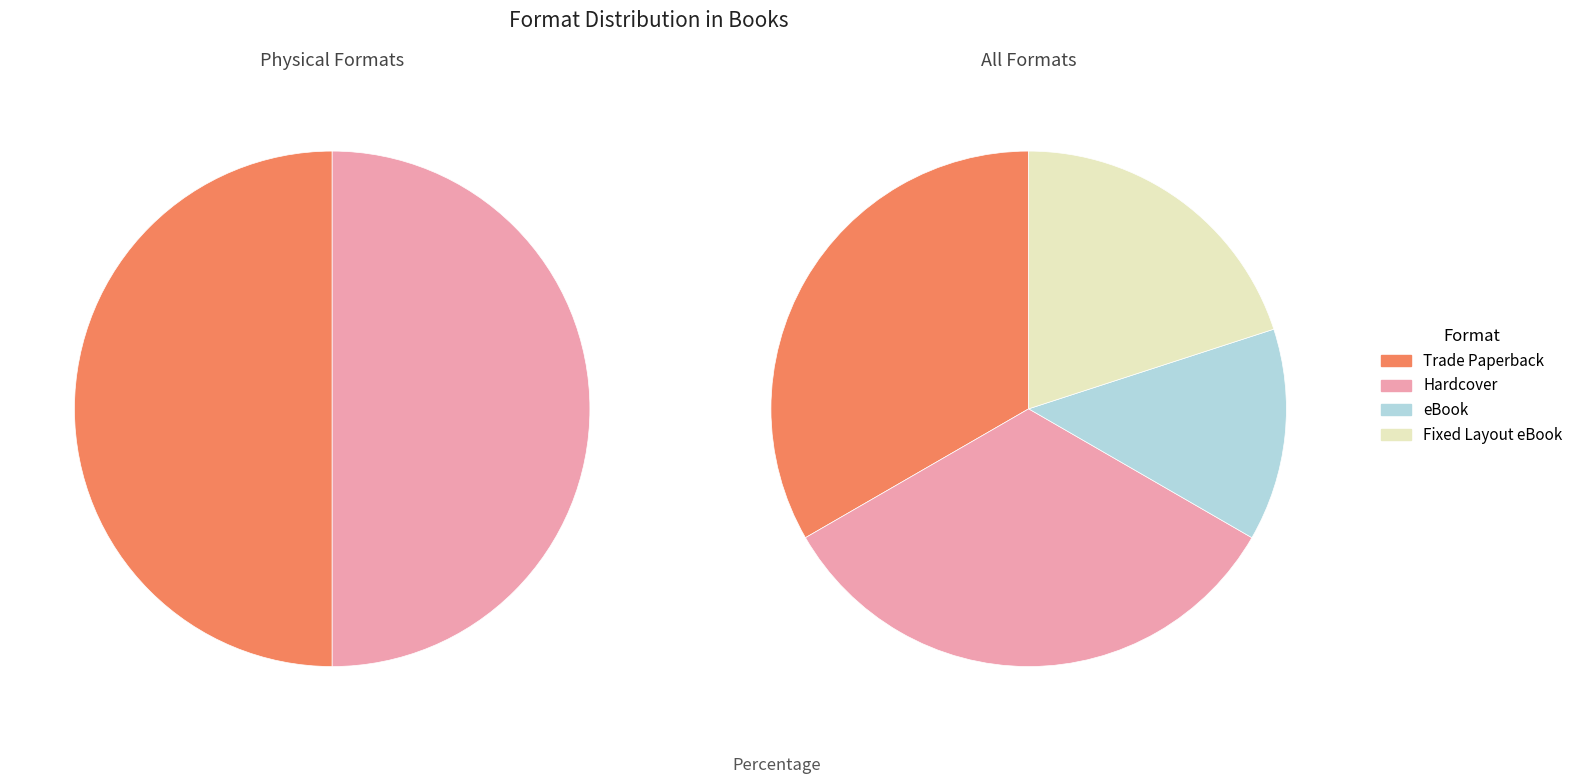

How many segments does this pie chart have?

4